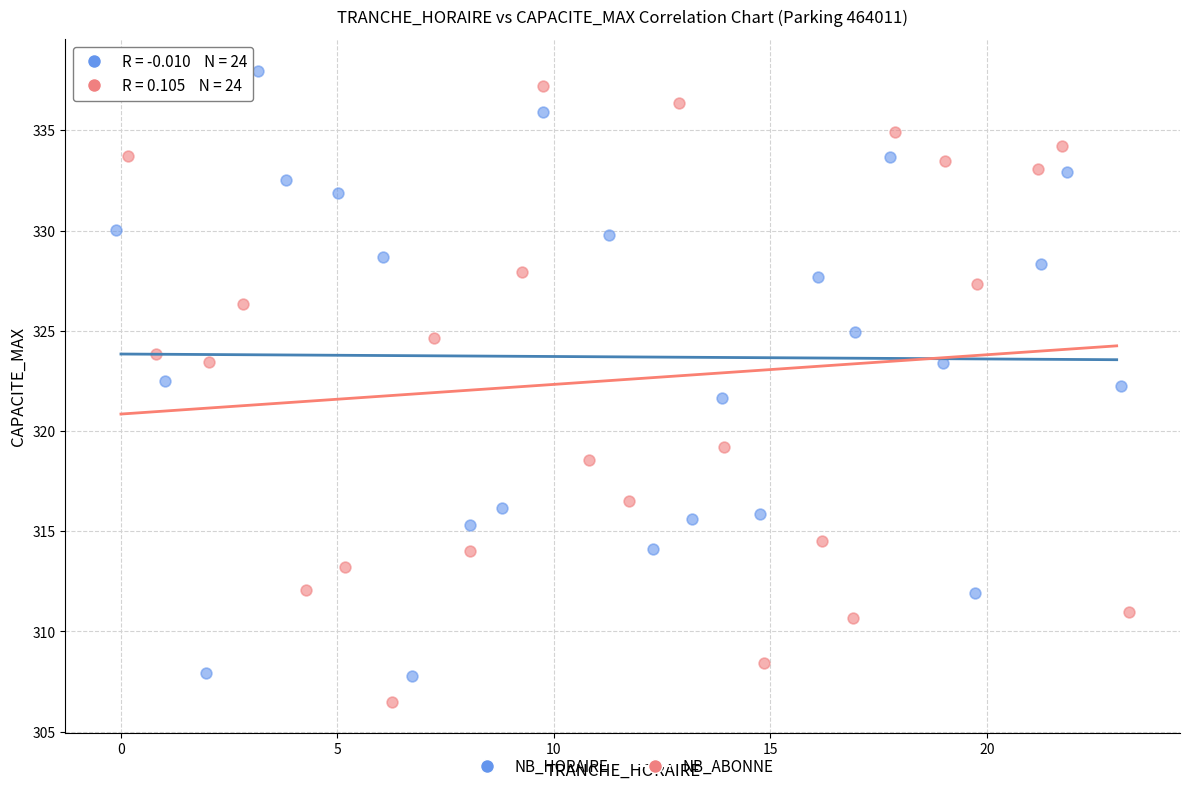

Which series contains the highest Y value?

NB_HORAIRE